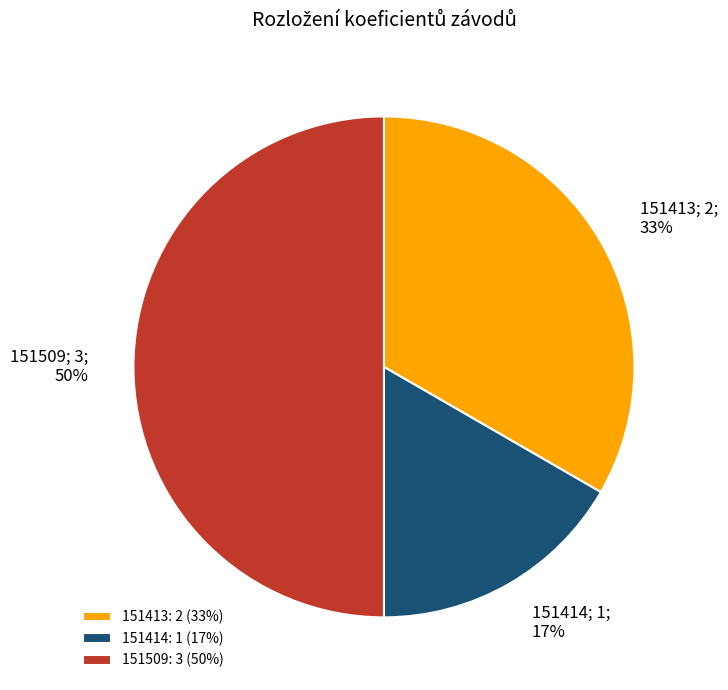

To the nearest percent, what is the average slice percentage?

33%